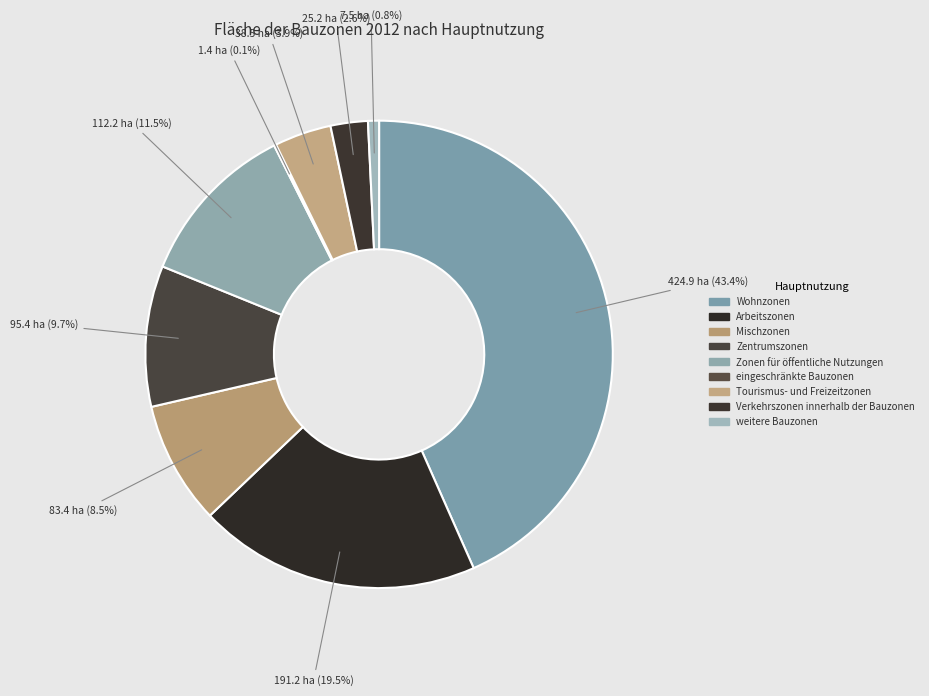

Which category has the biggest portion of the pie?

Wohnzonen